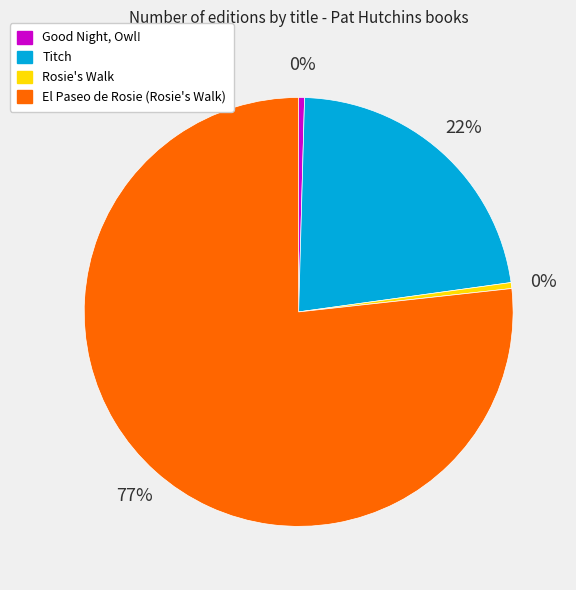

How many slices are in this pie chart?

4